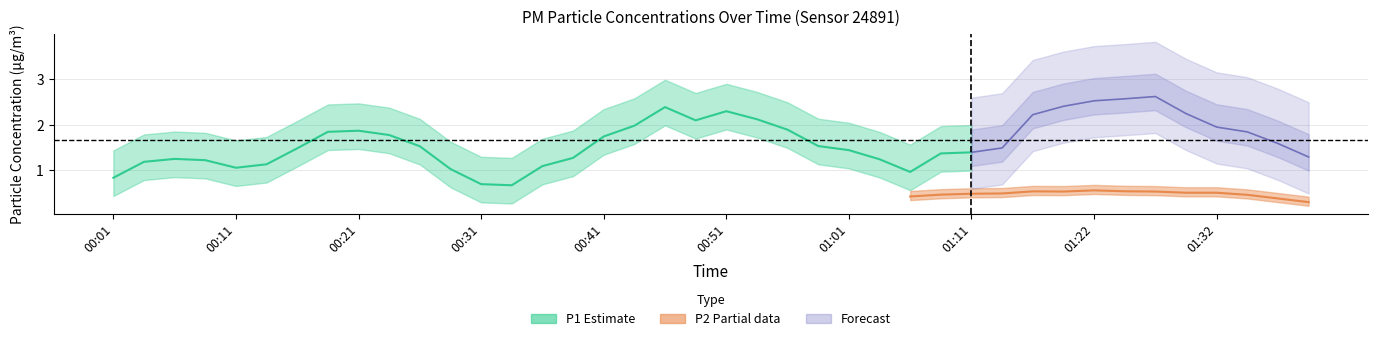

Between 00:41 and 00:08, which is larger?

00:41